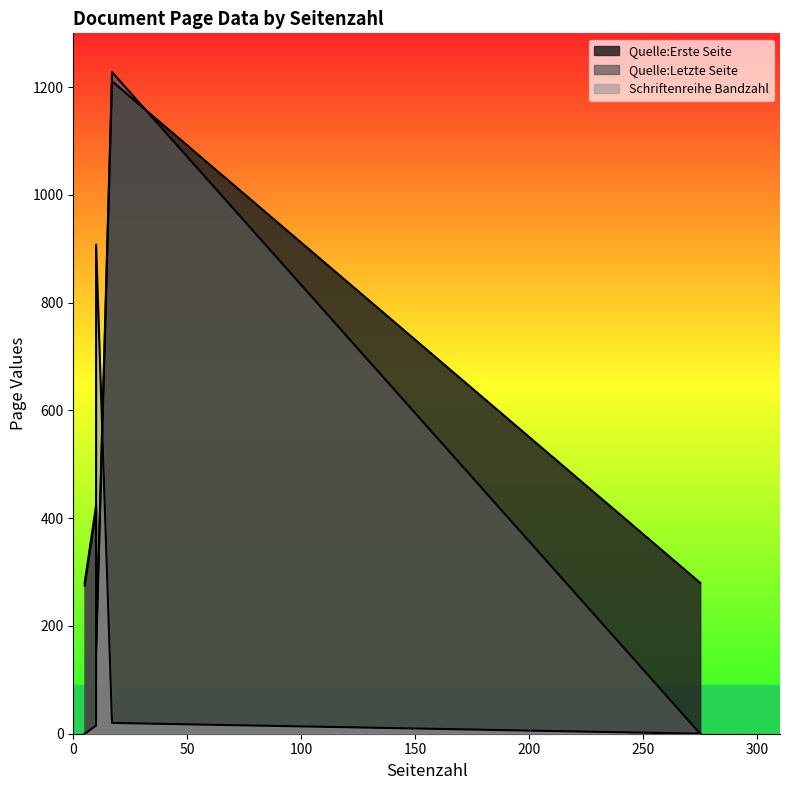

The Quelle:Erste Seite series shows 224 at OPUS4-19589. True or false?

False